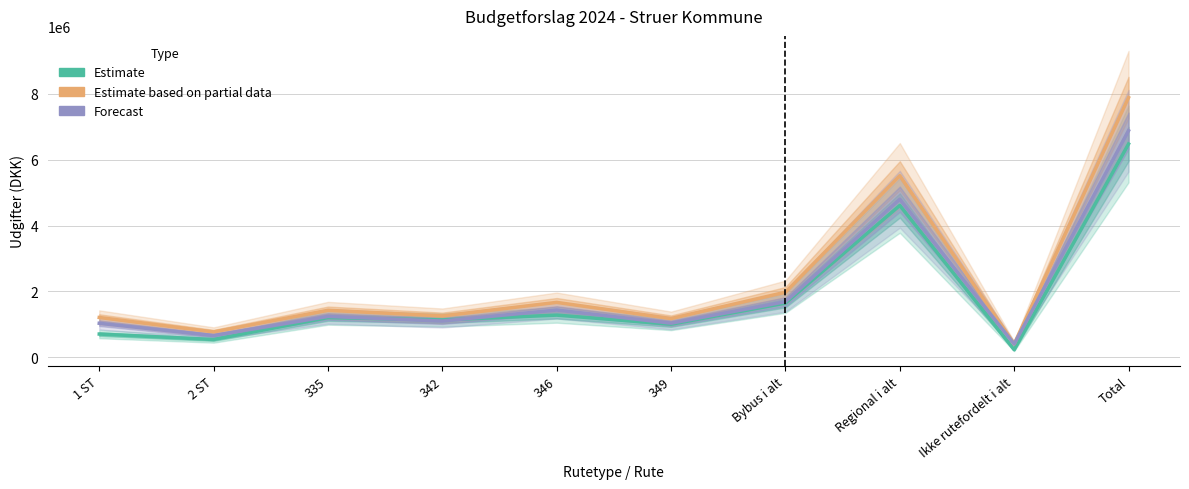

Which label corresponds to the largest value in the chart?

Total